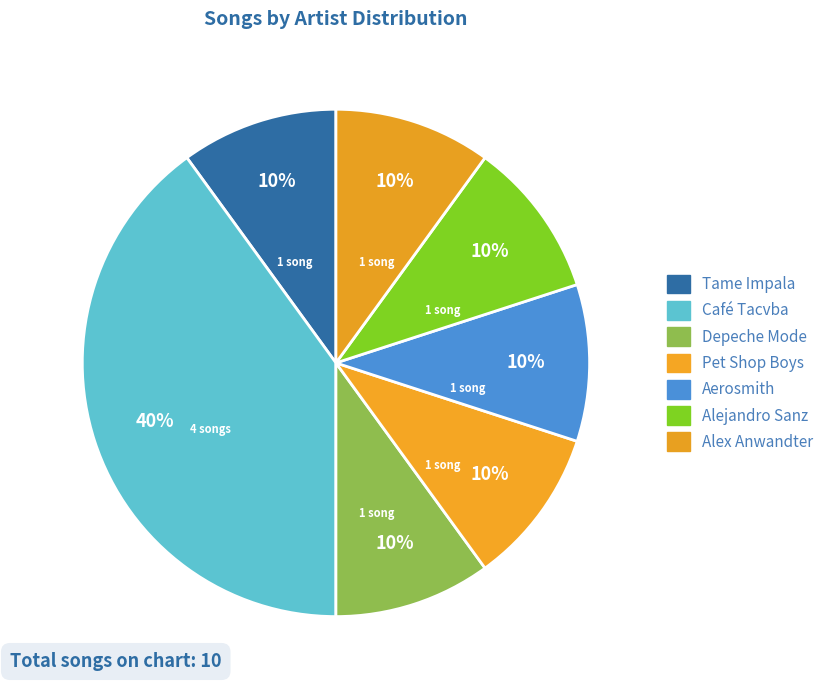

Which slice is the largest?

Café Tacvba